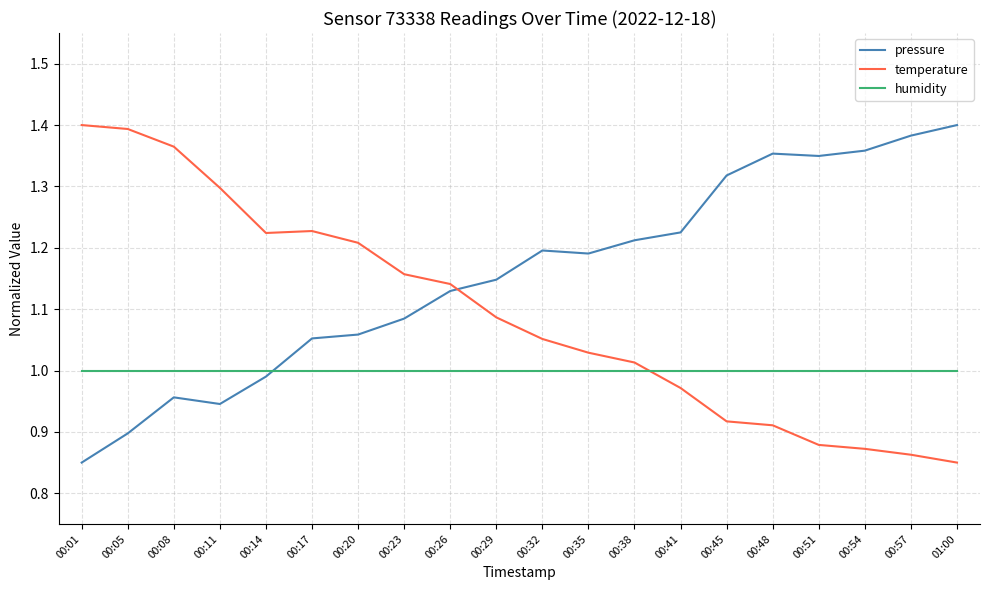

What position from the right is 00:17?

15